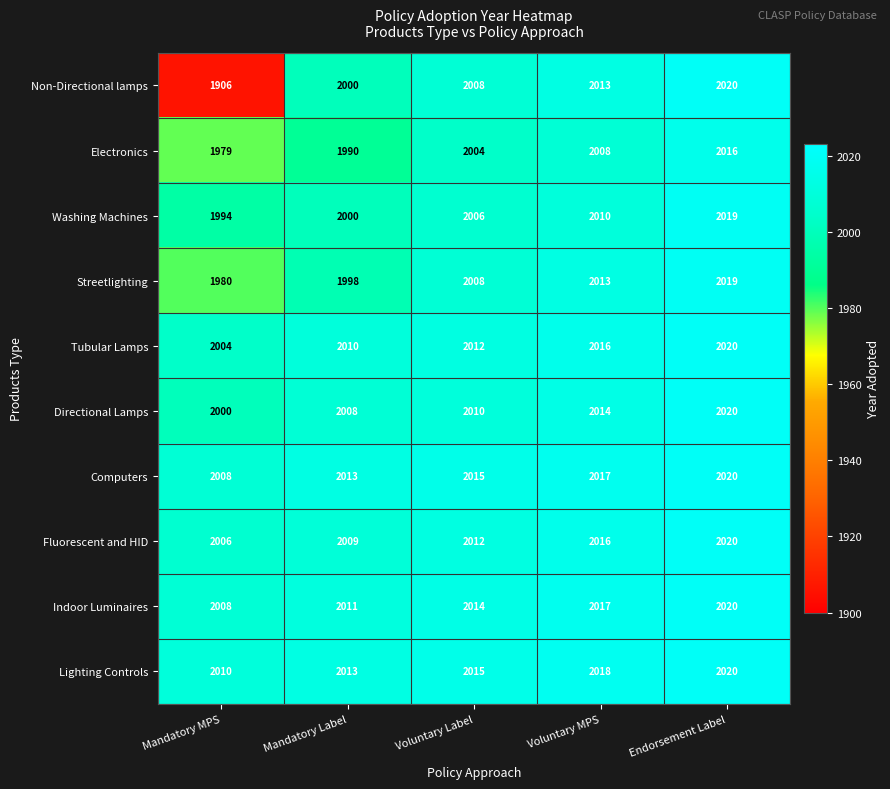

What is the difference between the highest and lowest values at Voluntary Label?

11